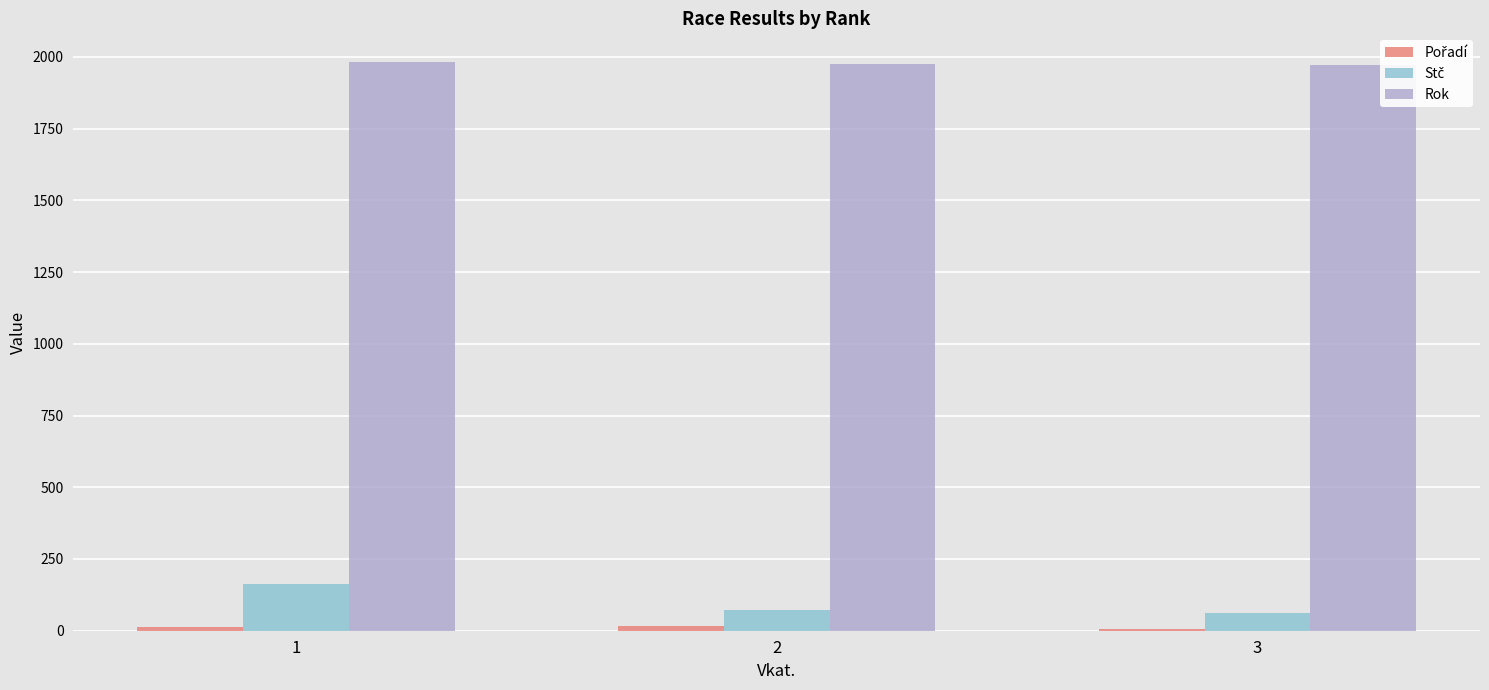

At which category is the sum across all series the highest?

1